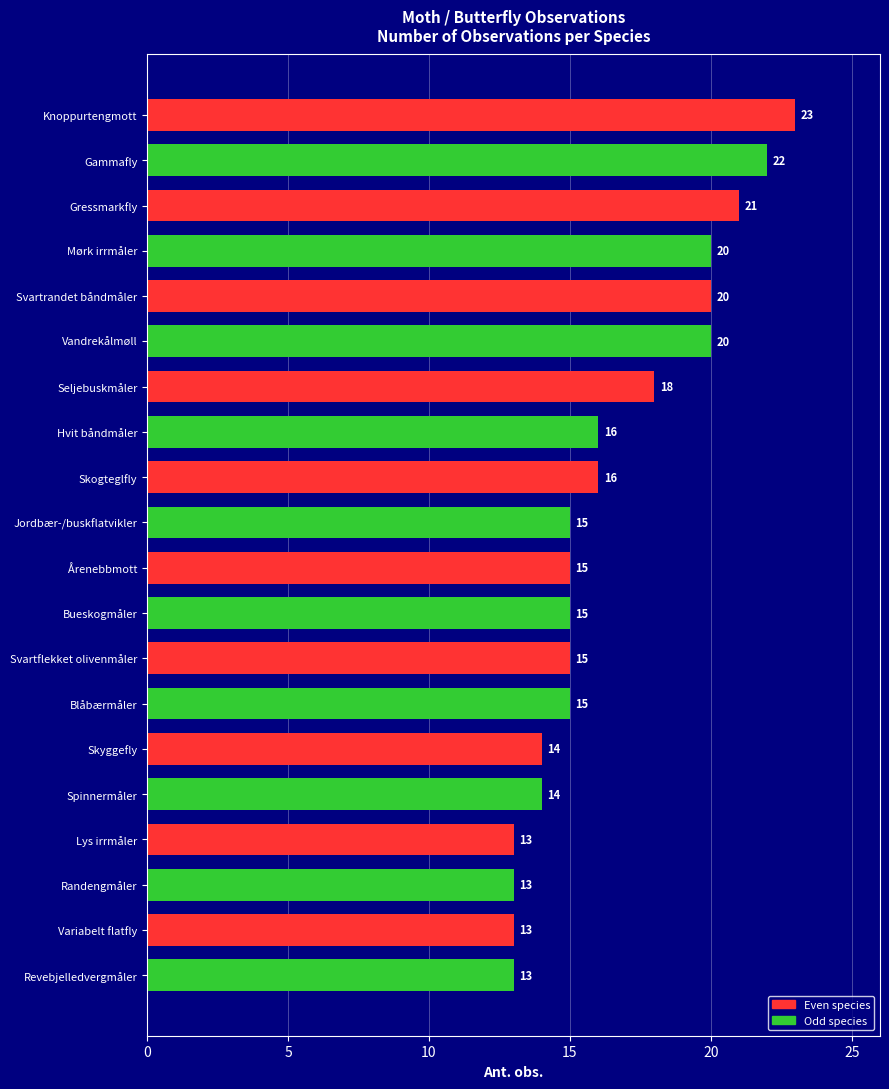

What is the difference between the maximum and second lowest values?

10